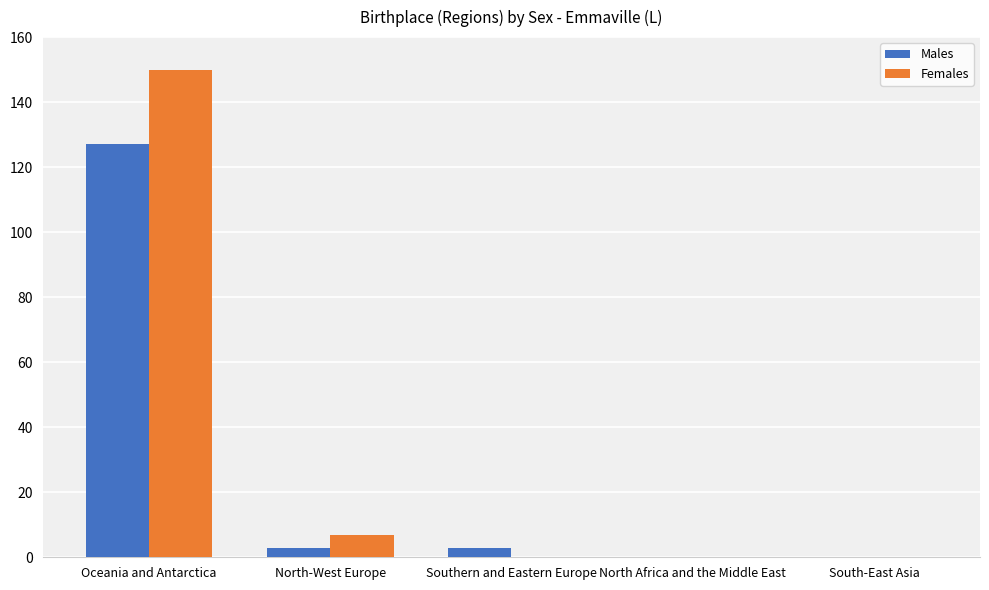

How many categories are shown in the chart?

5